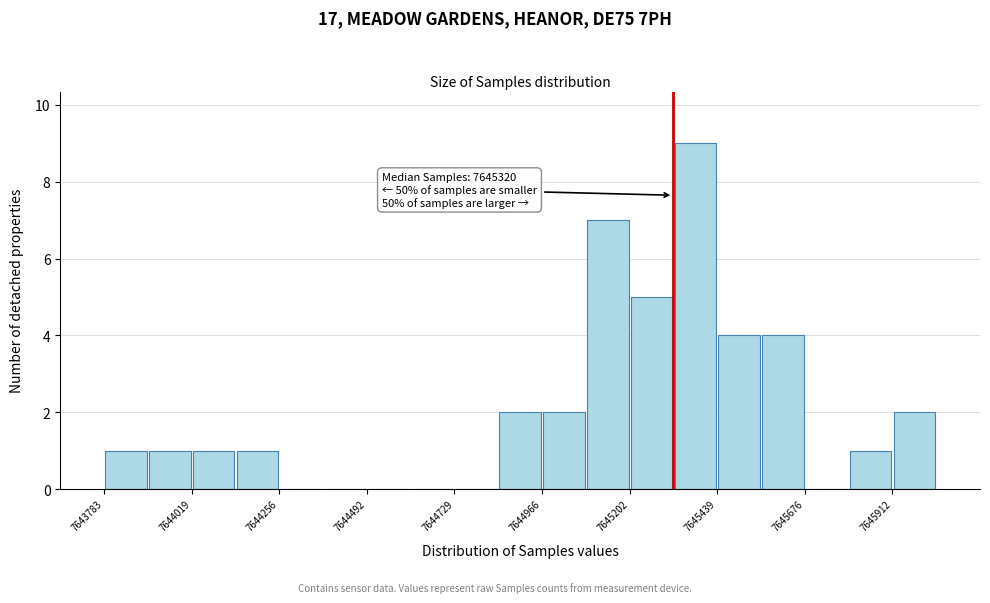

Around what value on the x-axis is the tallest bar? Give the approximate position of its centre, as read against the axis.

7645400